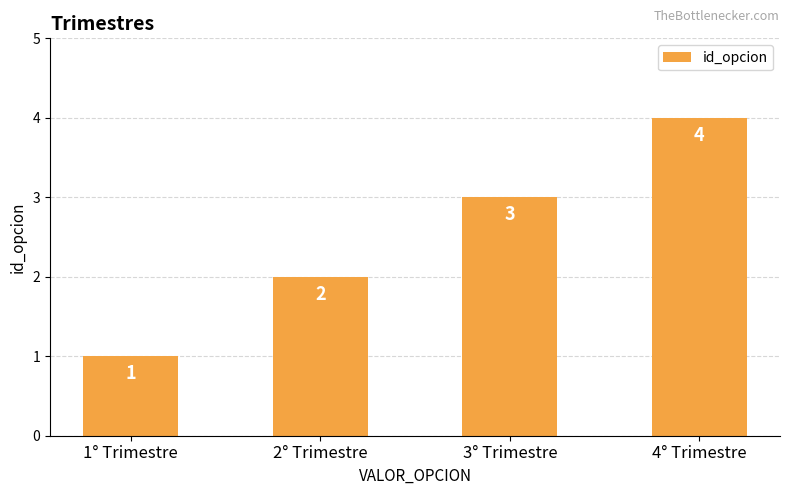

What is the sum of the values at 3° Trimestre and 1° Trimestre?

4